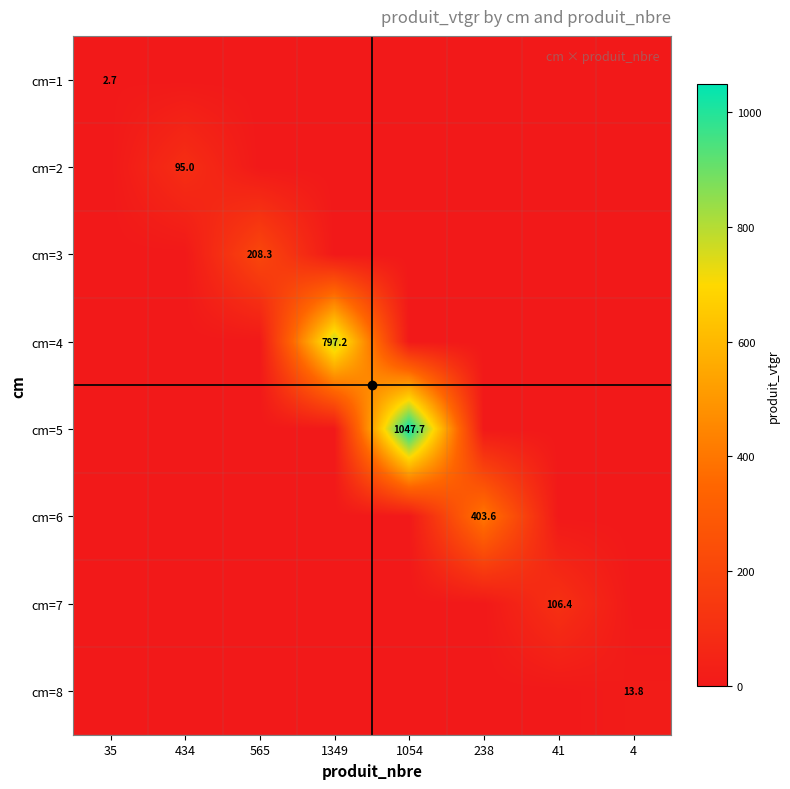

What is the maximum value for cm=8?

13.8